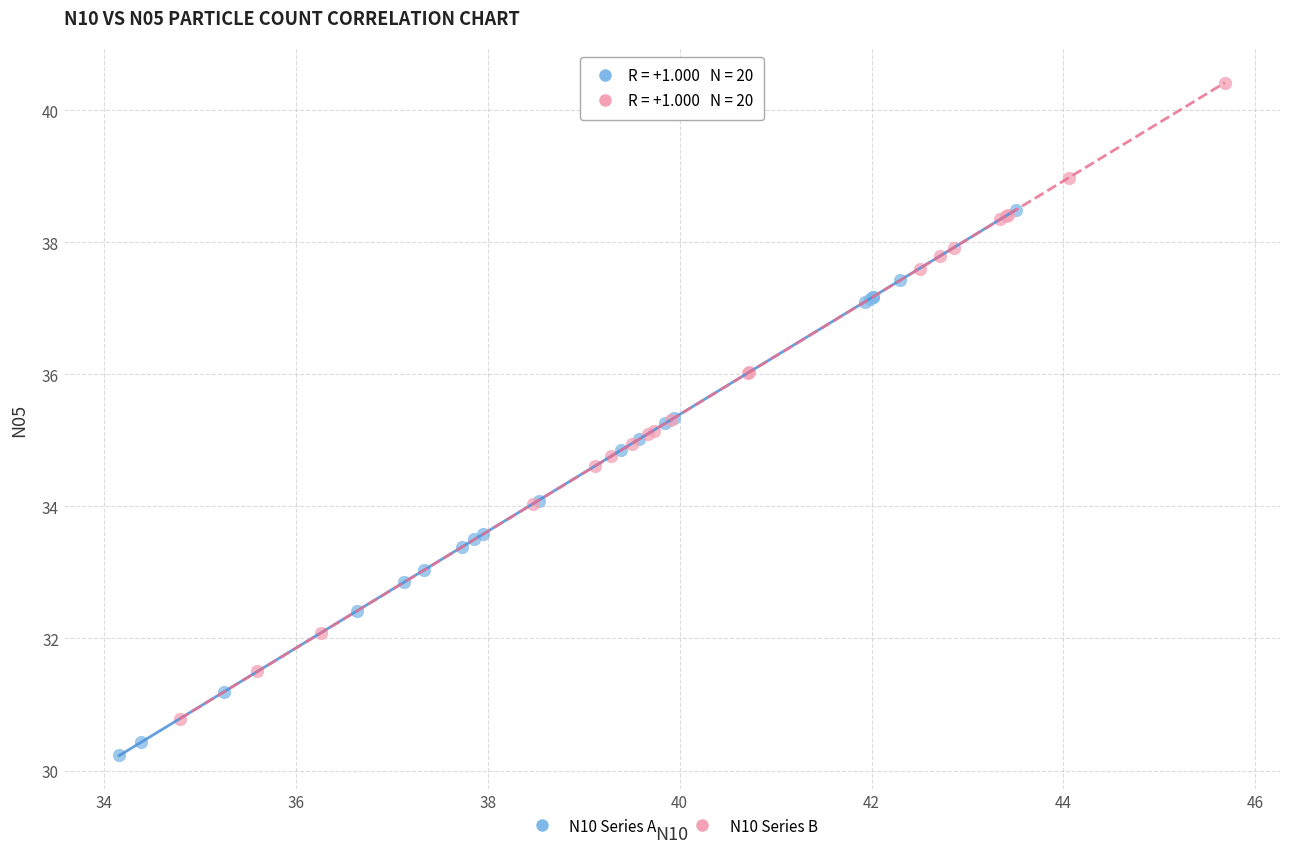

Which series reaches the minimum Y coordinate?

N10 Series A